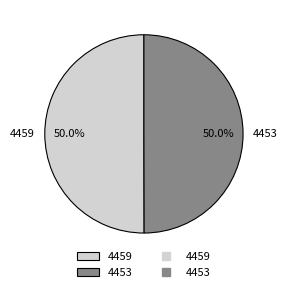

What is the total percentage of 4459 and 4453?

100.0%